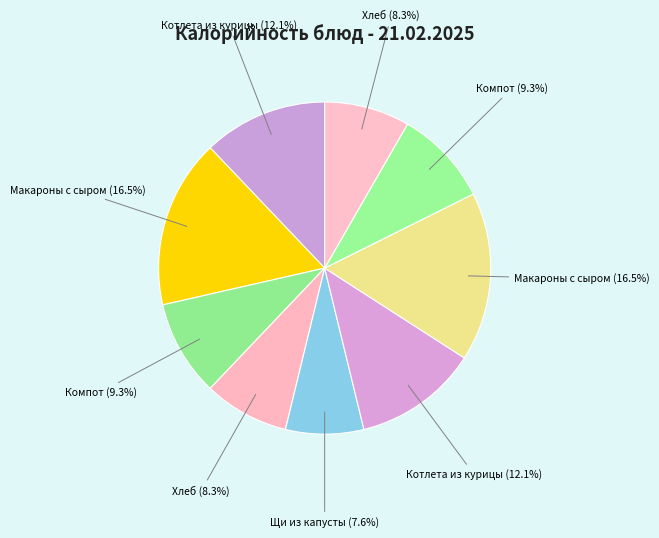

How many segments does this pie chart have?

9